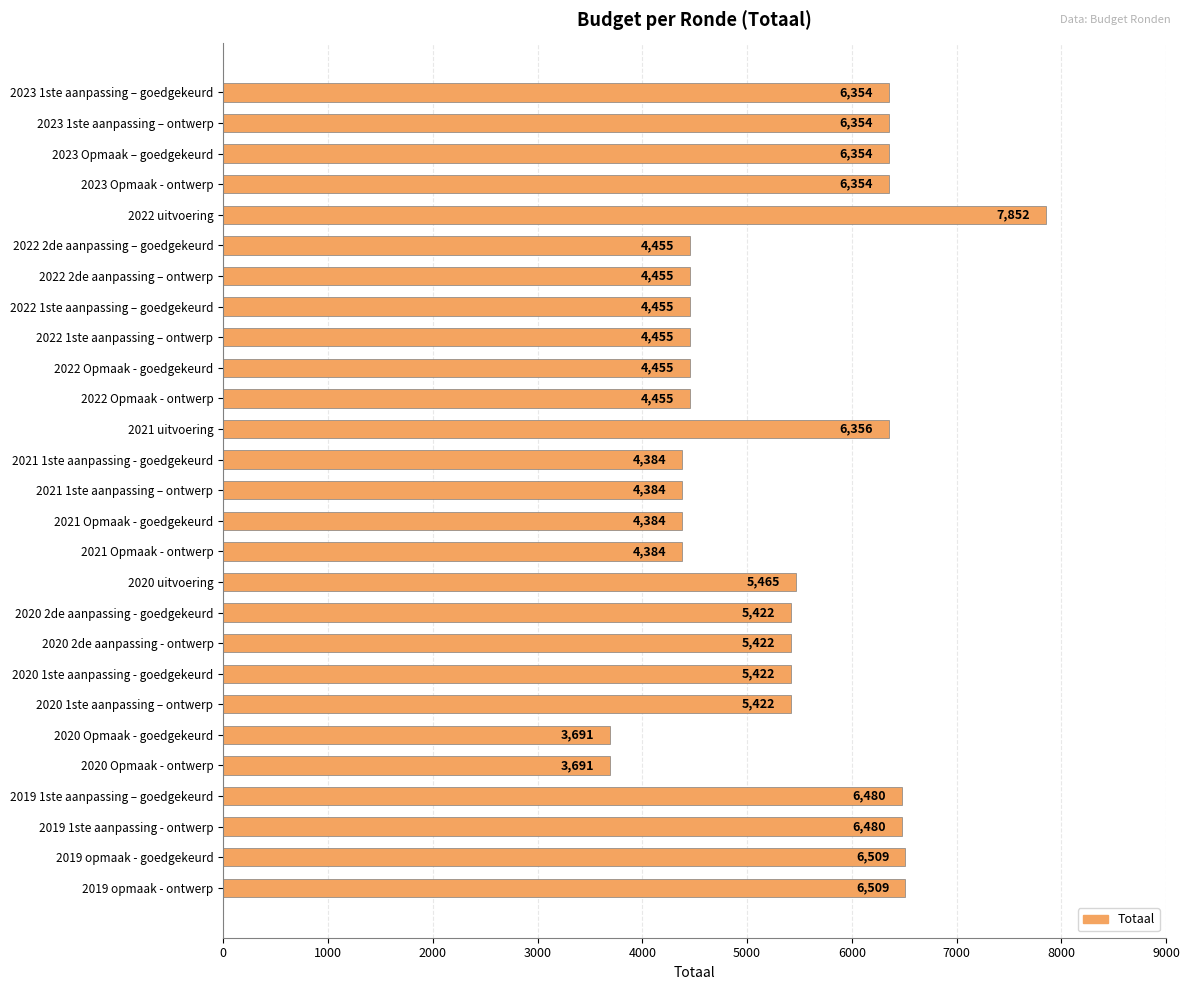

What is the greatest value displayed?

7852